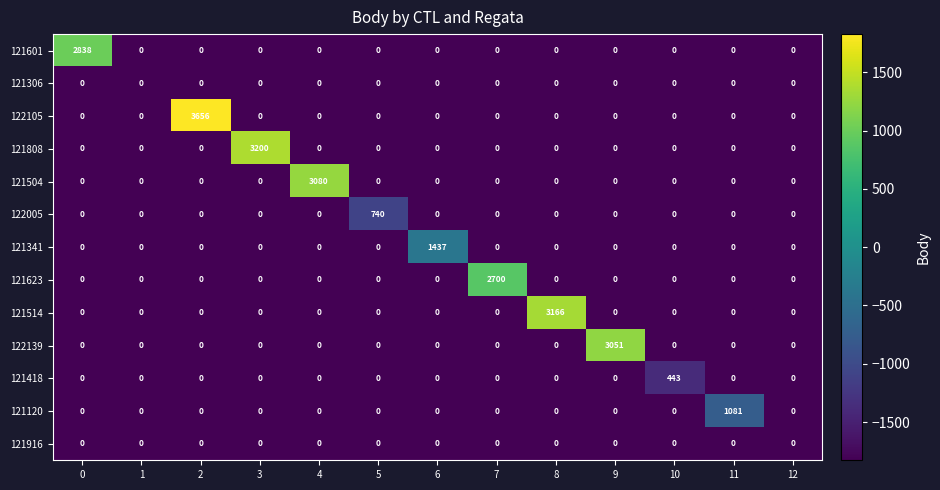

How many data points does each series have?

13